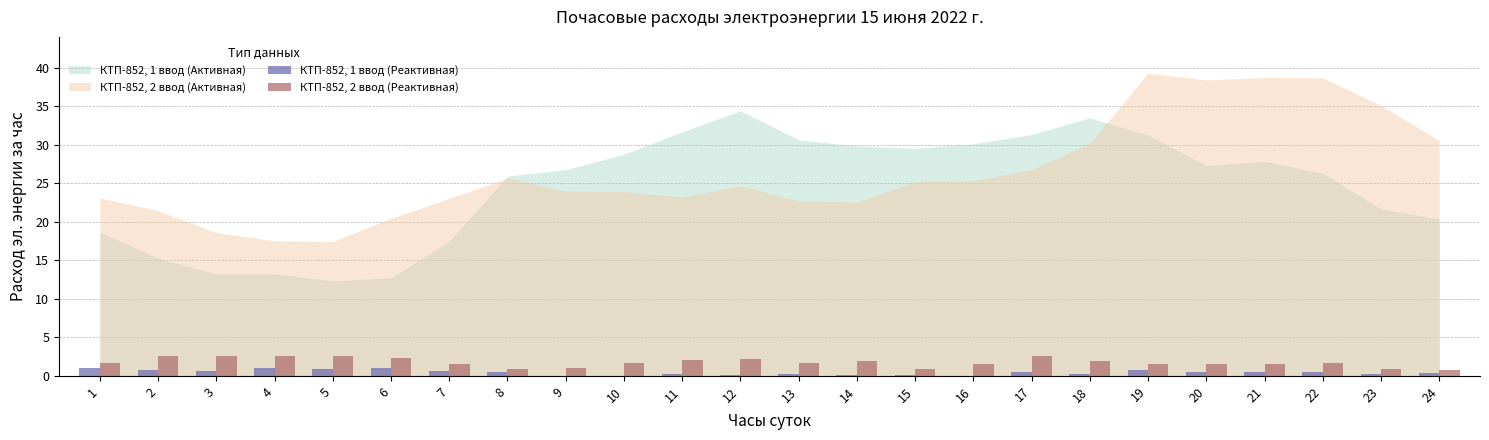

Which series has the largest total across all categories?

КТП-852, 2 ввод (Реактивная)